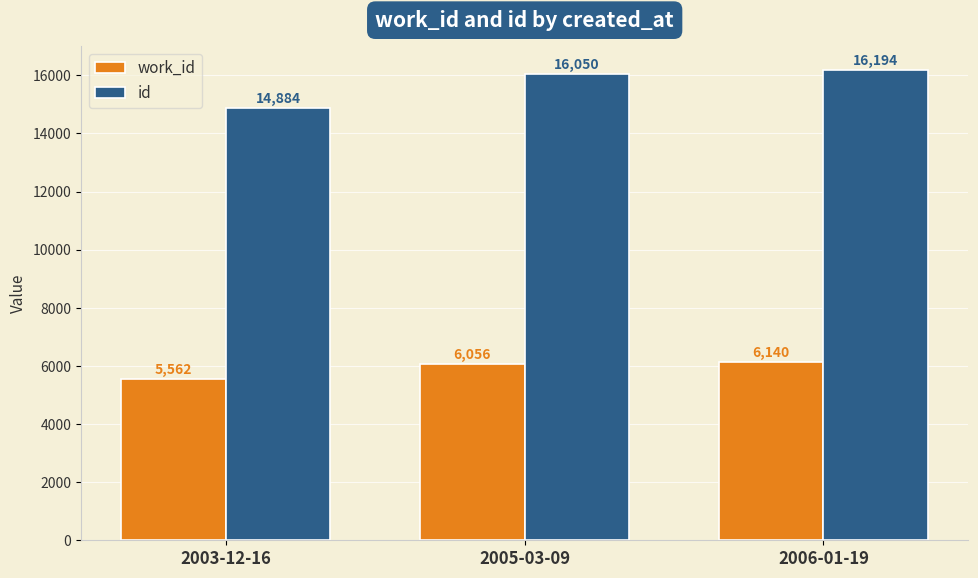

How many groups of bars are there?

3